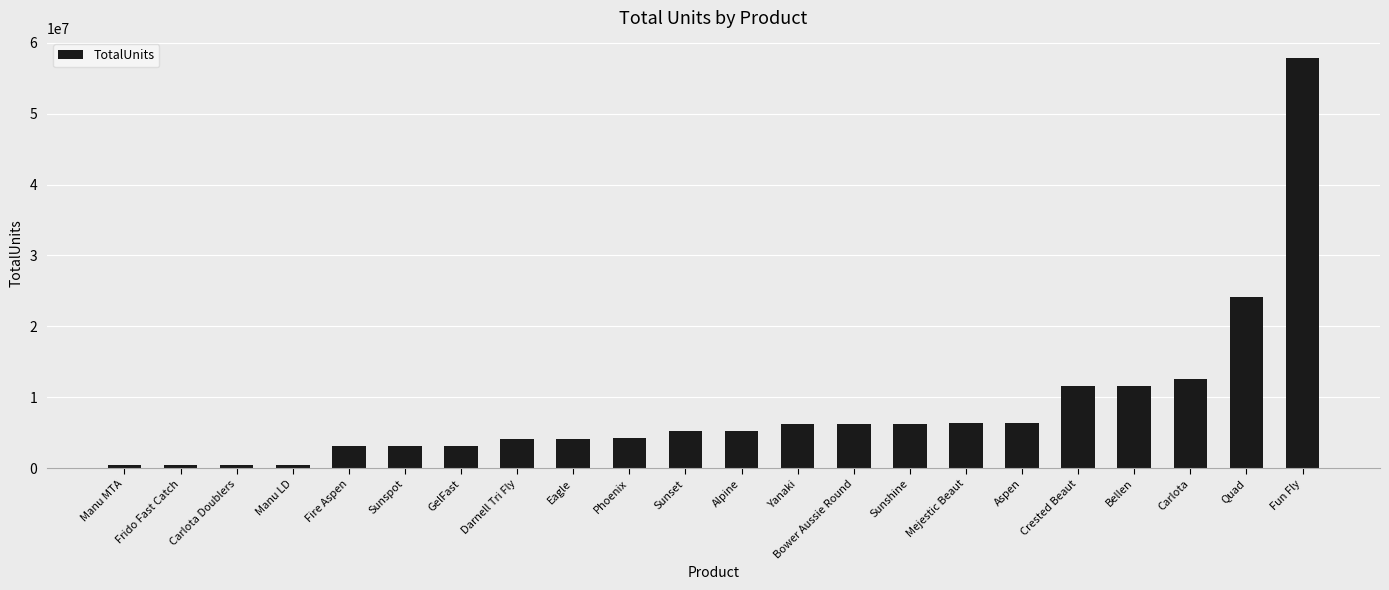

What is the difference between the maximum and second lowest values?

57414073